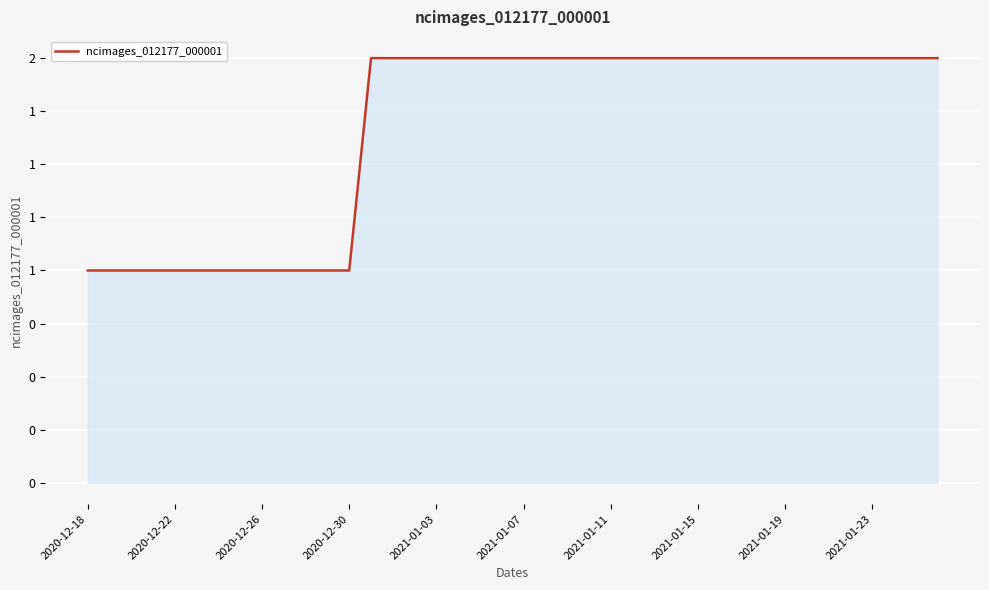

Is this an area chart (filled region under the line)?

Yes